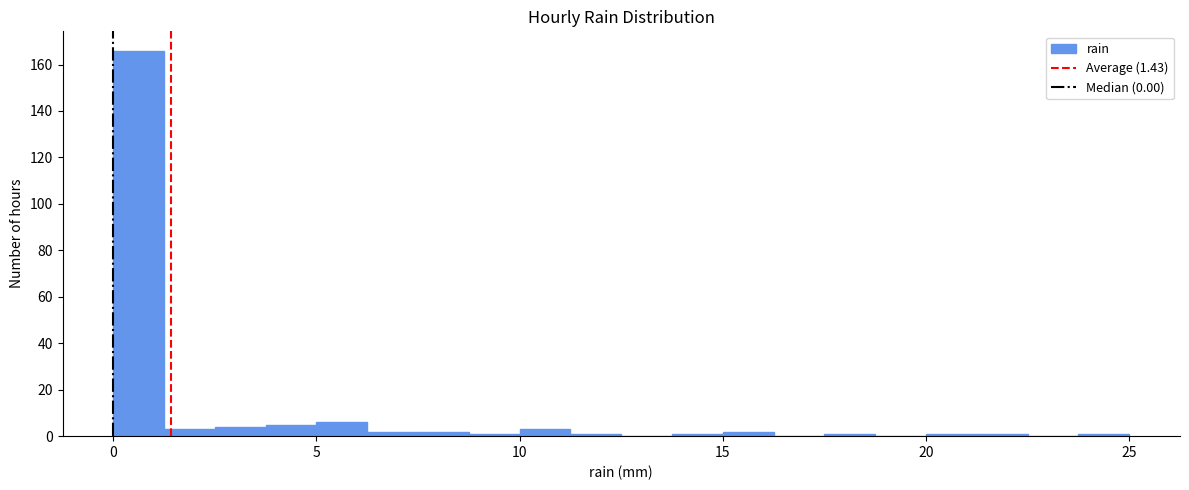

Around what value on the x-axis is the tallest bar? Give the approximate position of its centre, as read against the axis.

0.5